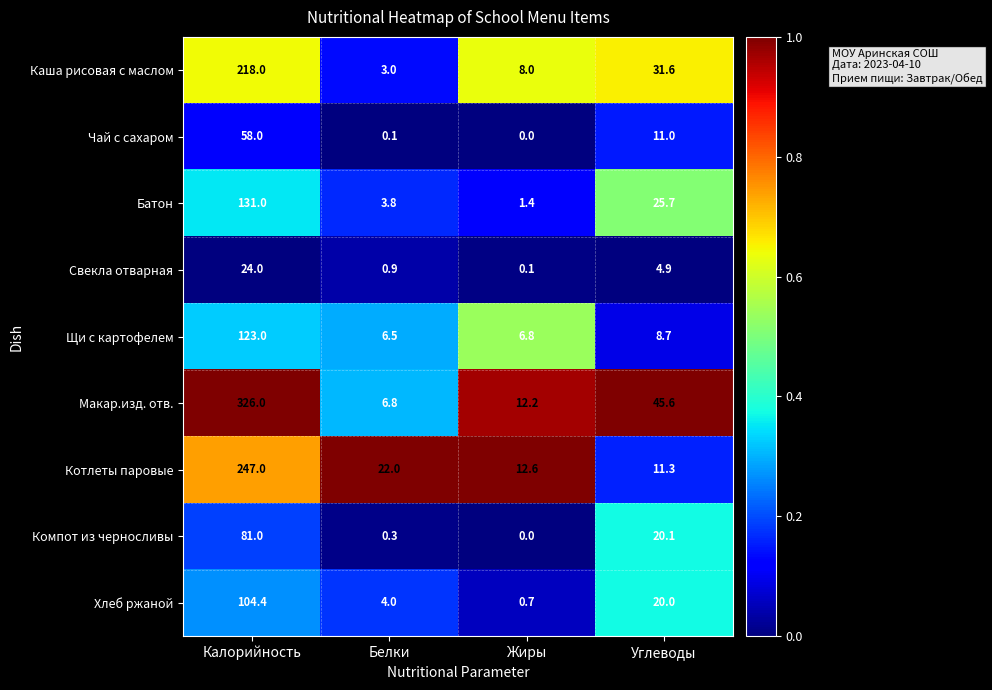

List the series in order of their peak value, lowest first.

Свекла отварная, Чай с сахаром, Компот из черносливы, Хлеб ржаной, Щи с картофелем, Батон, Каша рисовая с маслом, Котлеты паровые, Макар.изд. отв.